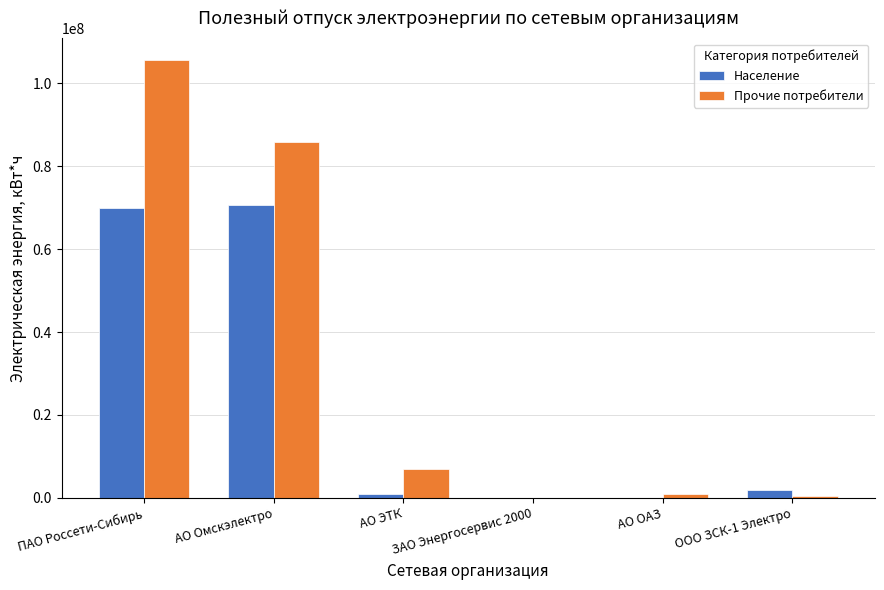

Which series changed the most between АО Омскэлектро and АО ОАЗ?

Прочие потребители